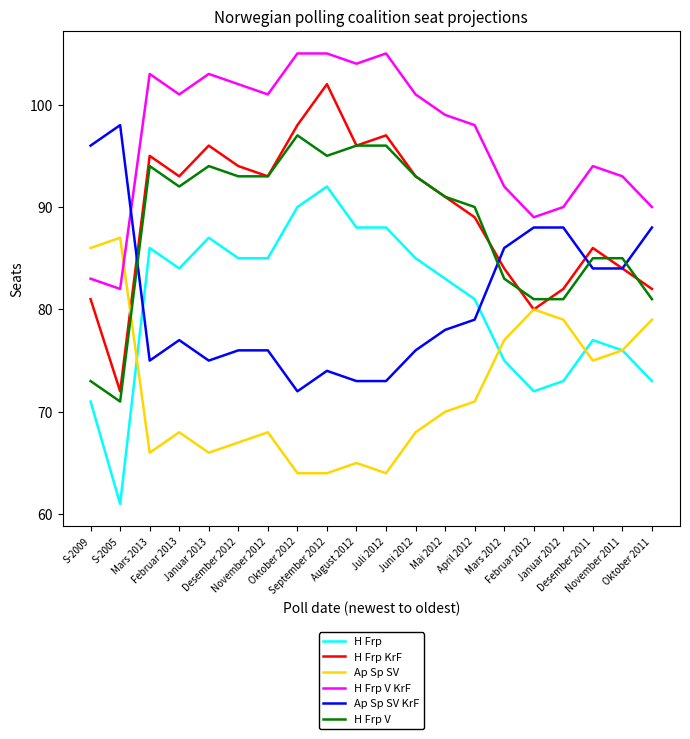

The value of Ap Sp SV at Mars 2012 is 77. True or false?

True